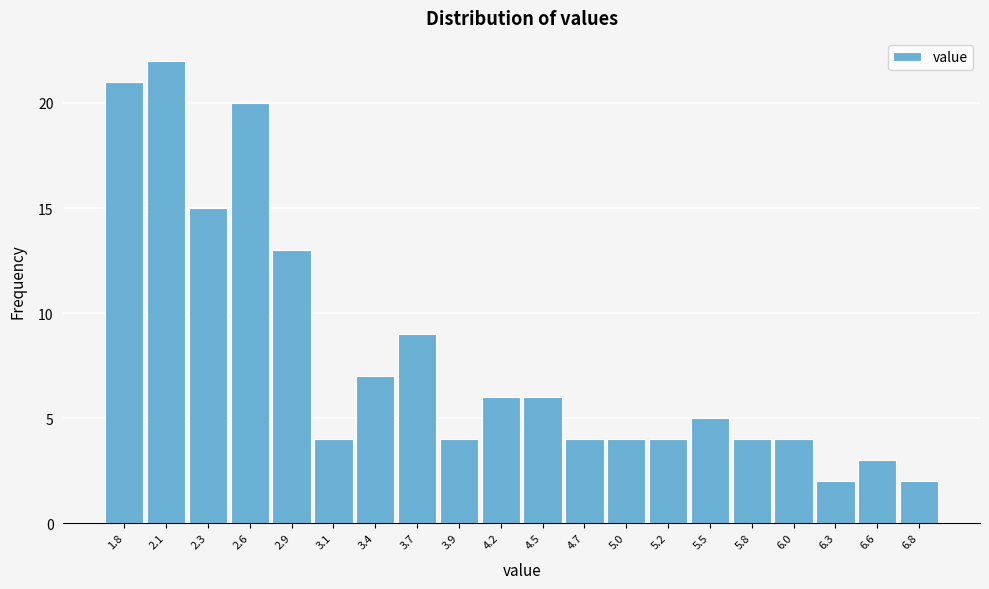

Reading left to right, extract all data points from this chart.

21	22	15	20	13	4	7	9	4	6	6	4	4	4	5	4	4	2	3	2